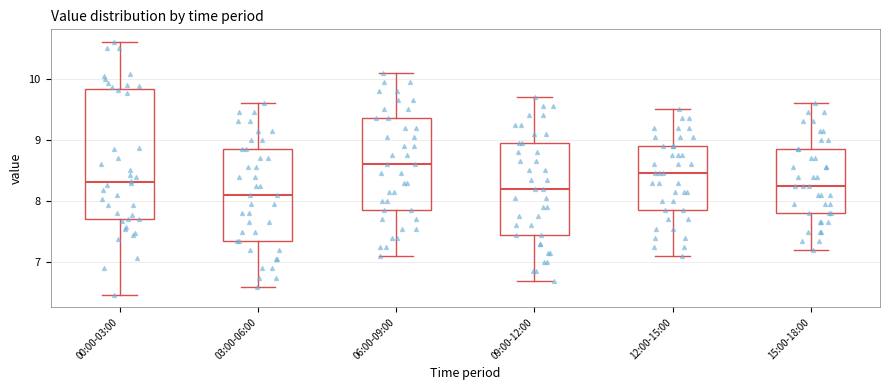

Which box's median line is the highest?

06:00-09:00